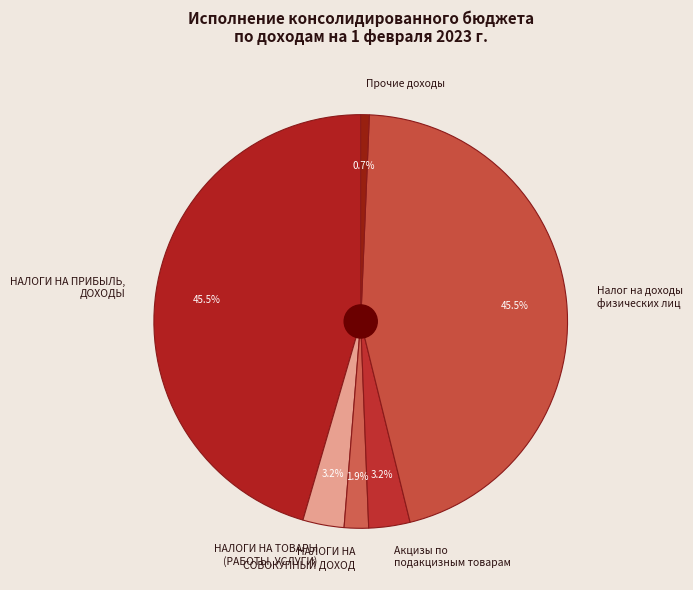

Which has a higher value, Прочие доходы or НАЛОГИ НА ПРИБЫЛЬ, ДОХОДЫ?

НАЛОГИ НА ПРИБЫЛЬ, ДОХОДЫ